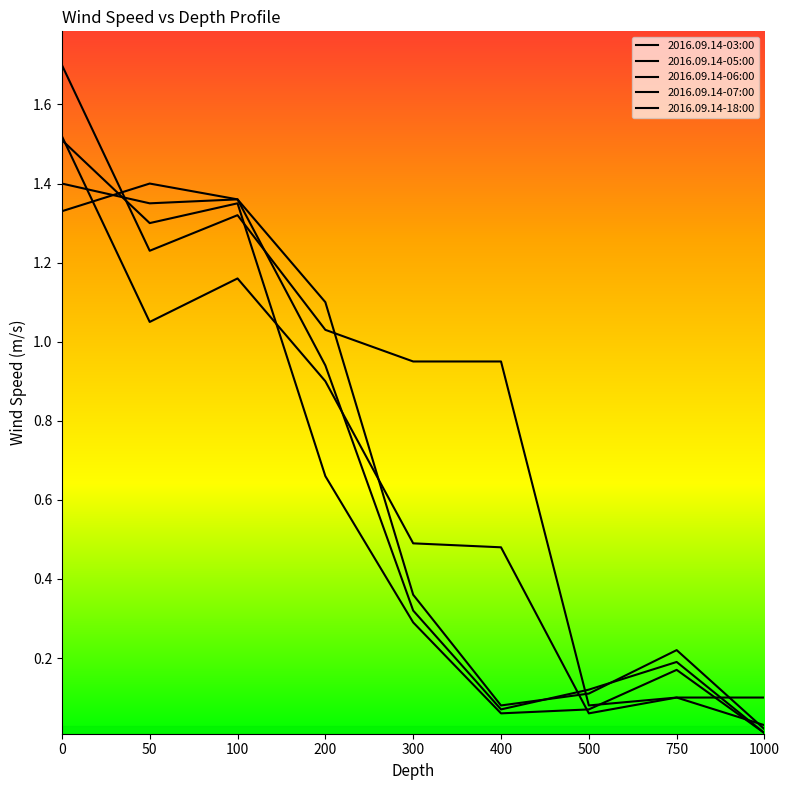

In 2016.09.14-05:00, how many points are lower than both neighbors (excluding endpoints)?

2